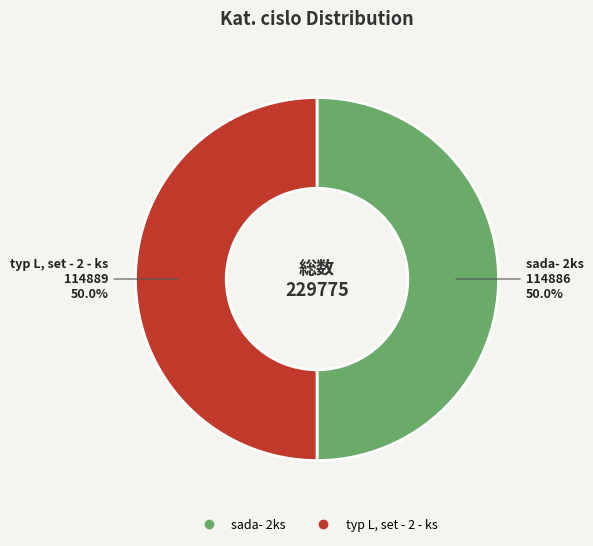

What percentage do sada- 2ks and typ L, set - 2 - ks together represent?

100.0%